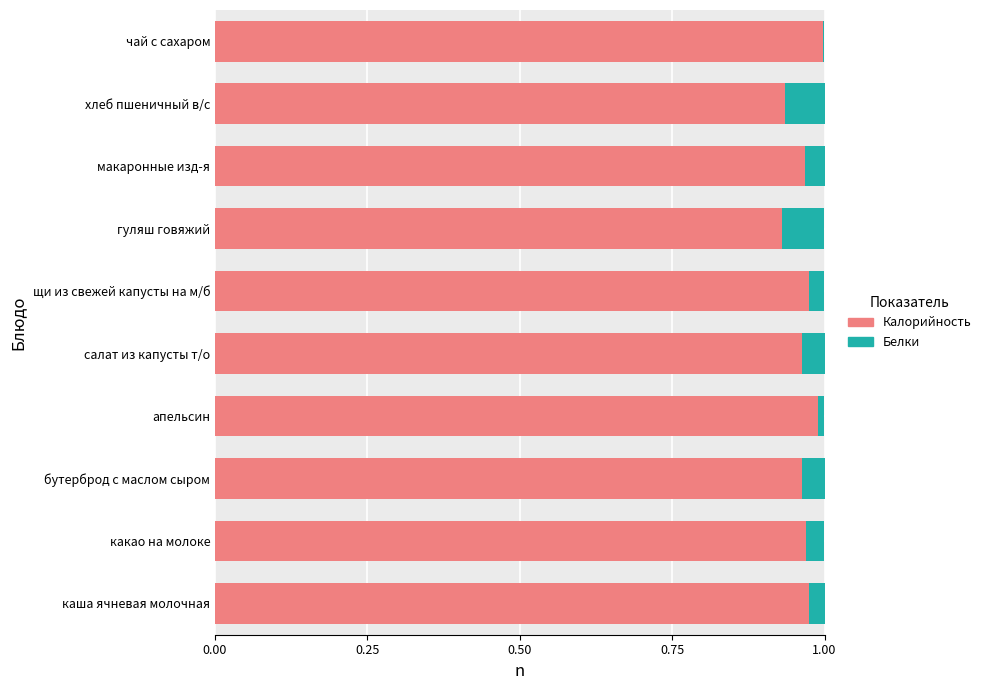

Is it true that Калорийность equals 1.0 at макаронные изд-я?

True